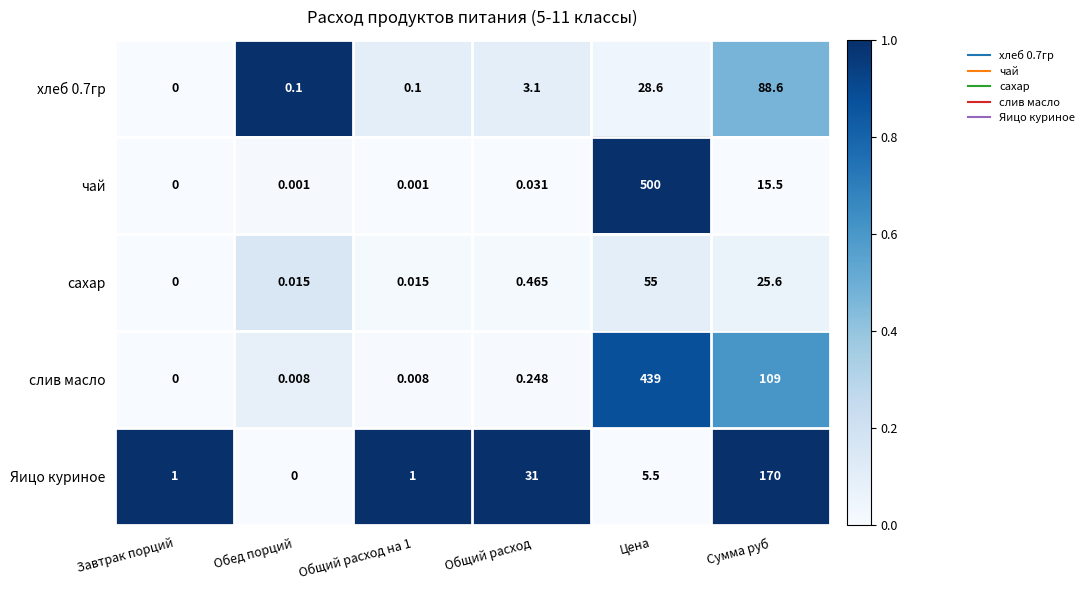

Which series has the largest total across all categories?

слив масло